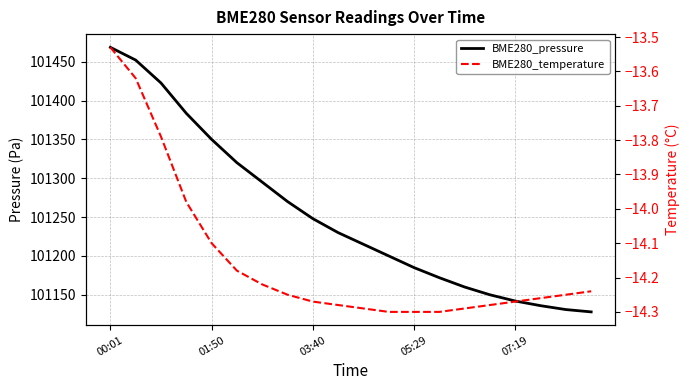

At 14, list the series in order from smallest to largest.

BME280_temperature, BME280_pressure